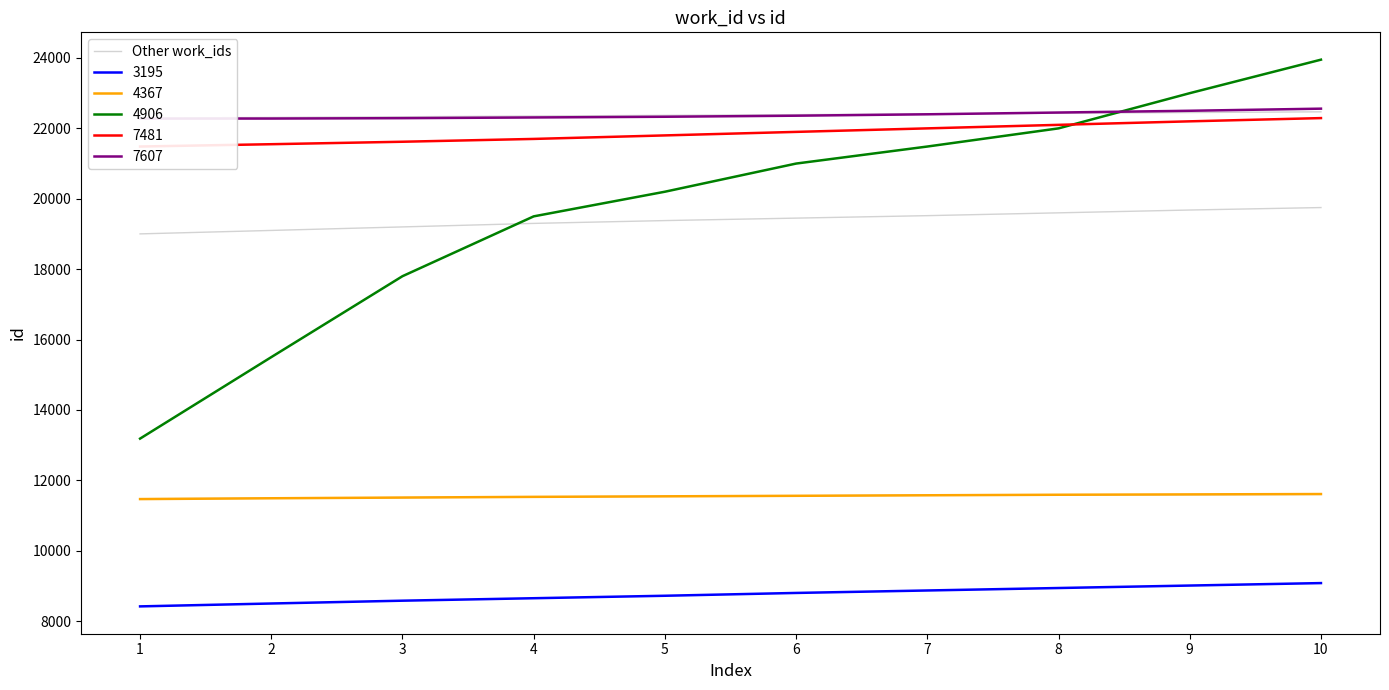

What is the sum of all values?

115457